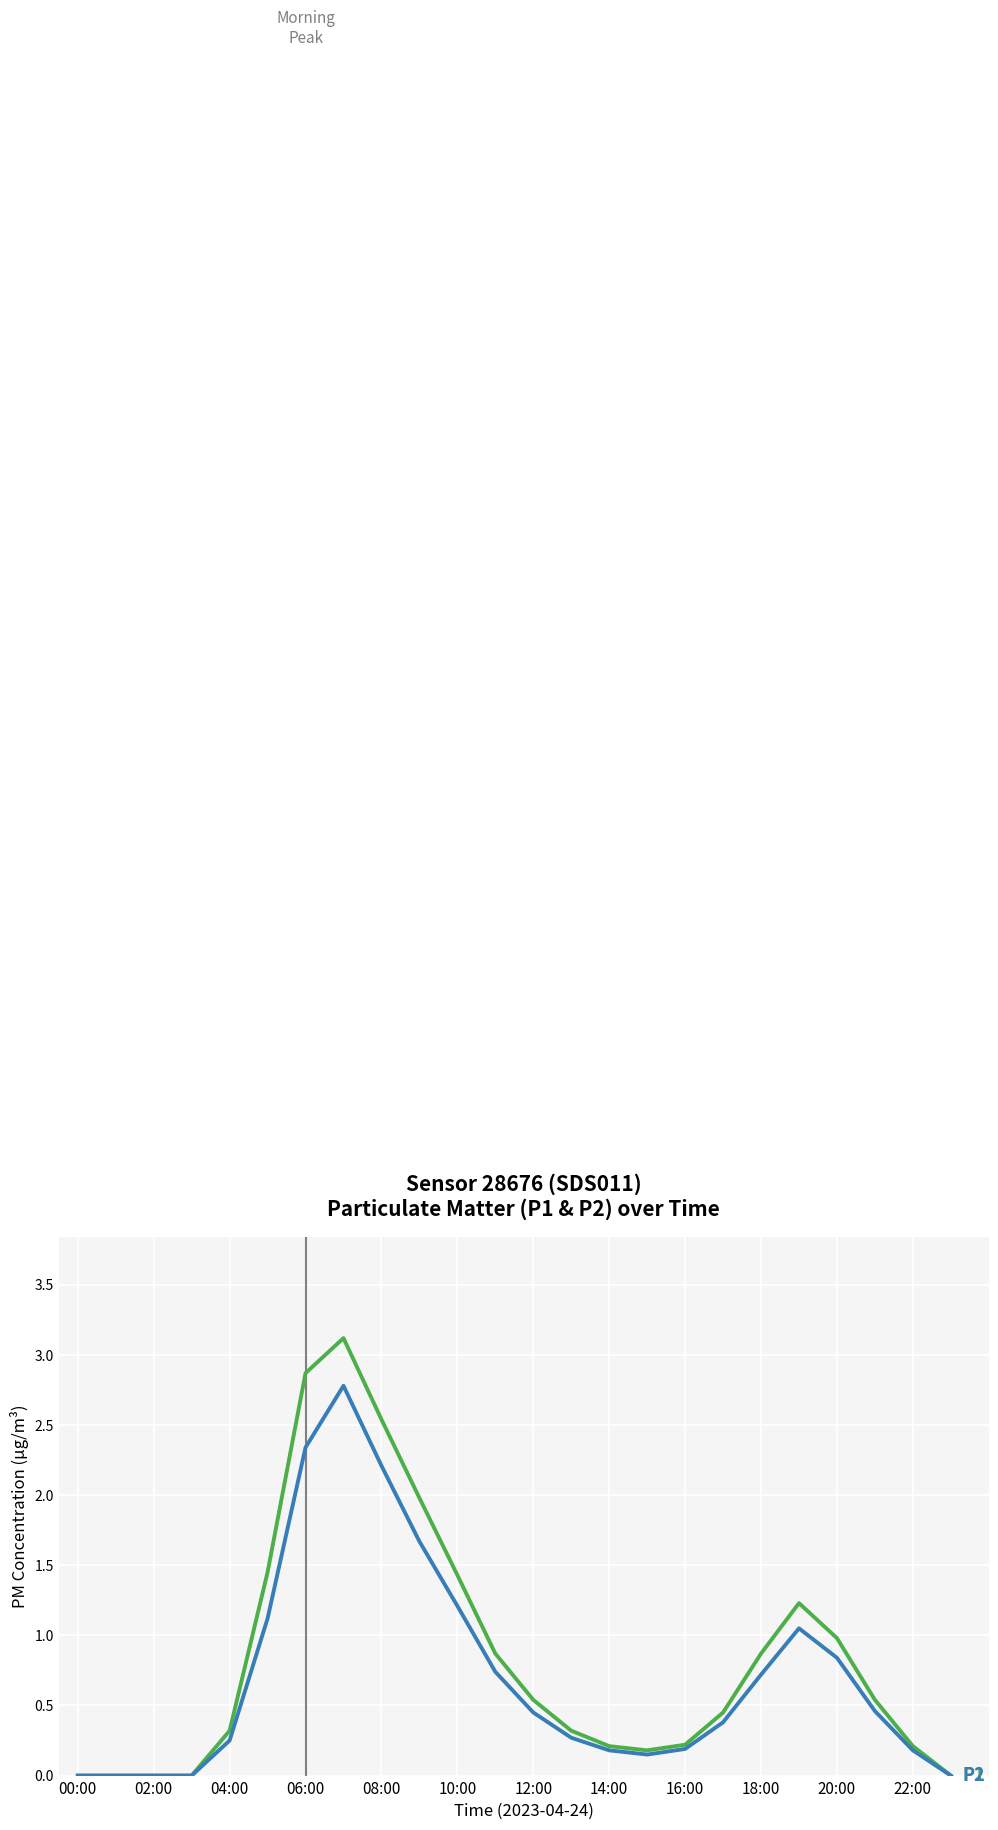

What is the maximum value shown in the chart?

3.1